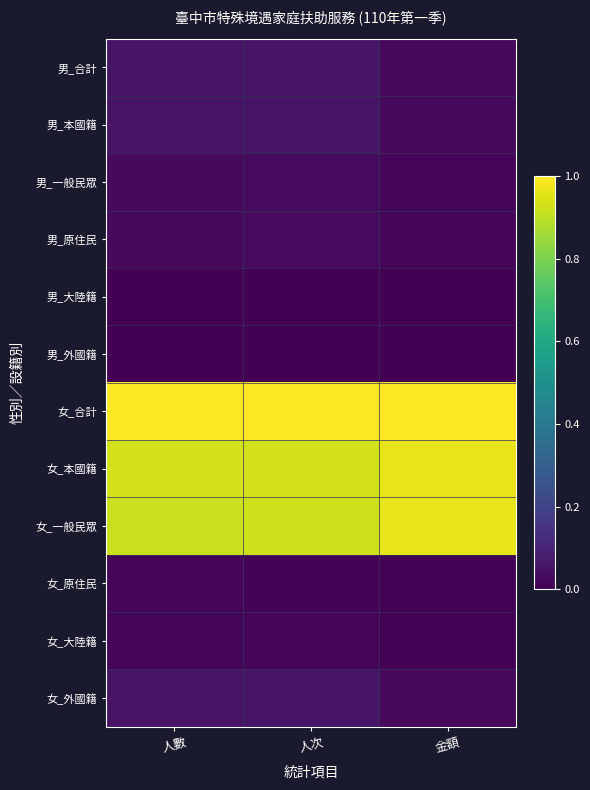

Which series has the largest range (max minus min)?

女_一般民眾